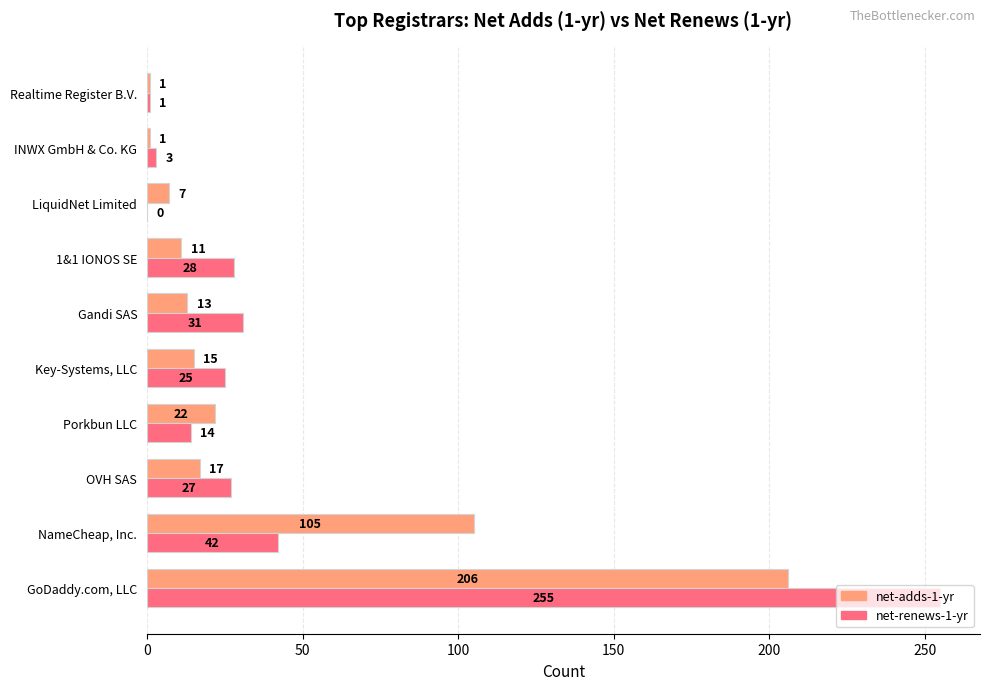

Between GoDaddy.com, LLC and Gandi SAS, which series saw the biggest shift?

net-renews-1-yr